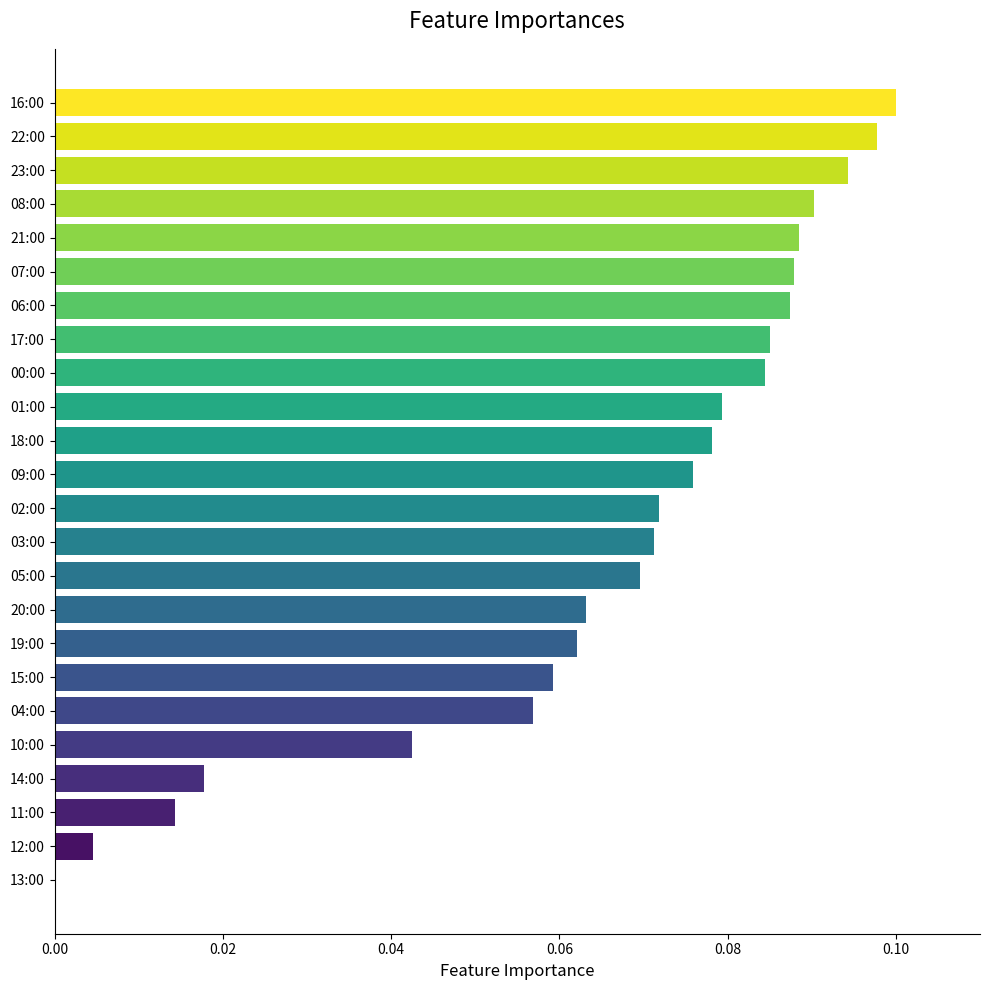

Is it true that the value at 22:00 is 0.0?

False